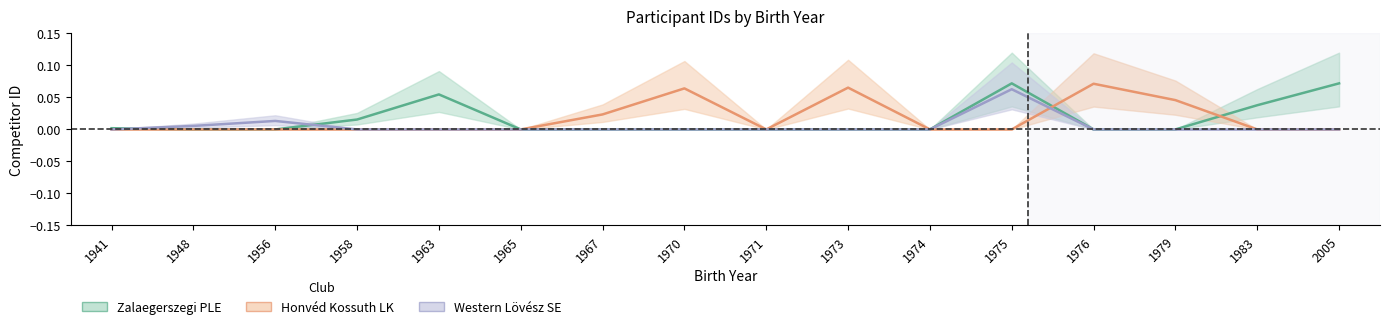

Which has a higher value, 1971 or 2005?

2005